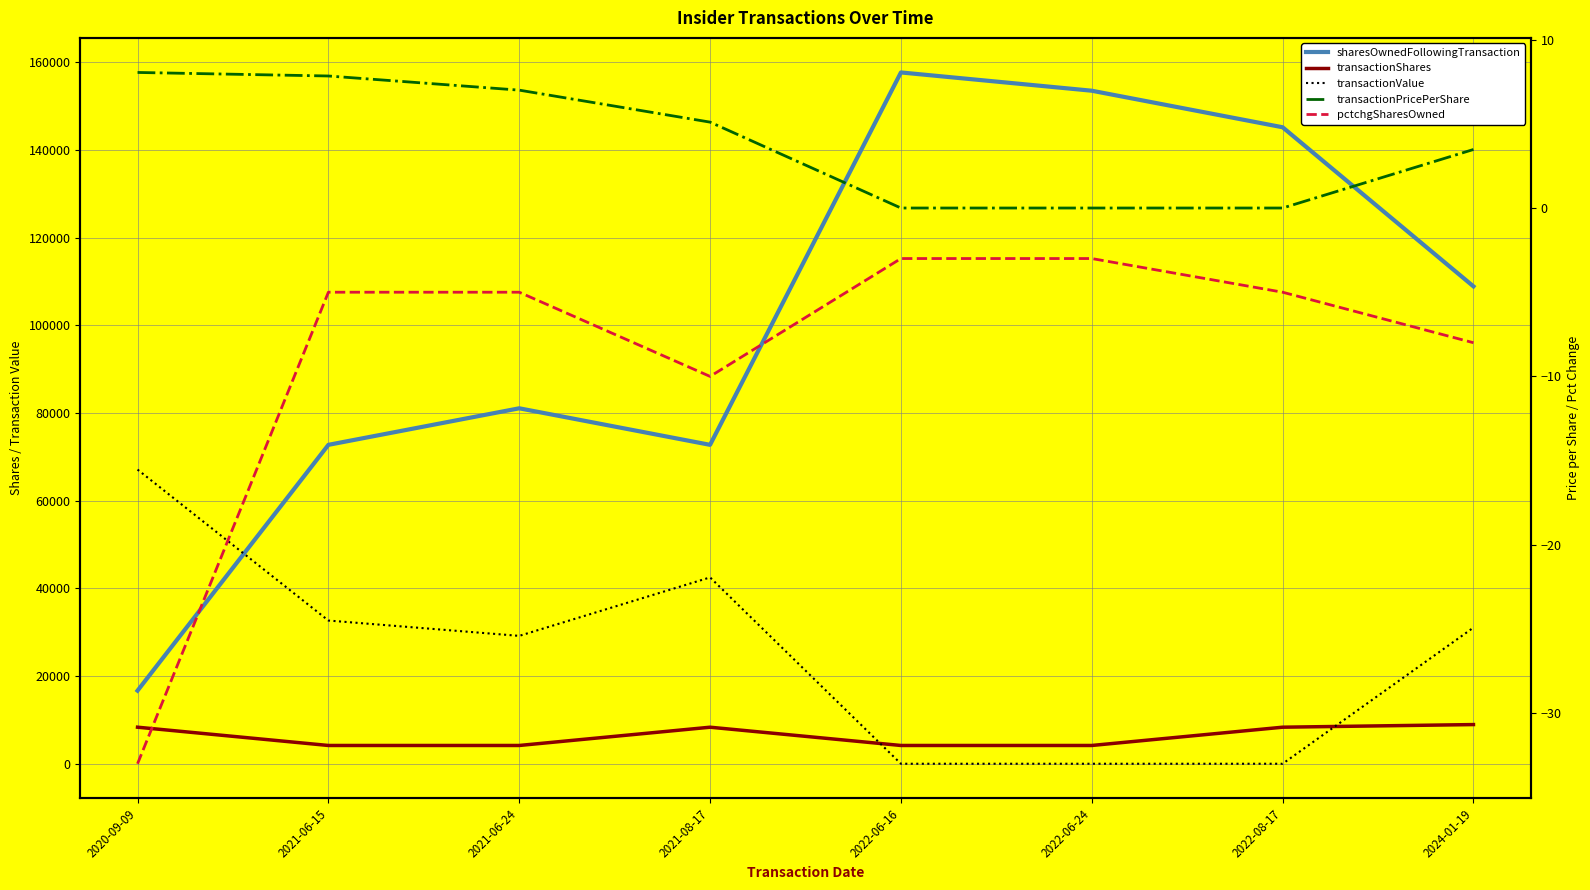

Where is the first local maximum for sharesOwnedFollowingTransaction?

2021-06-24